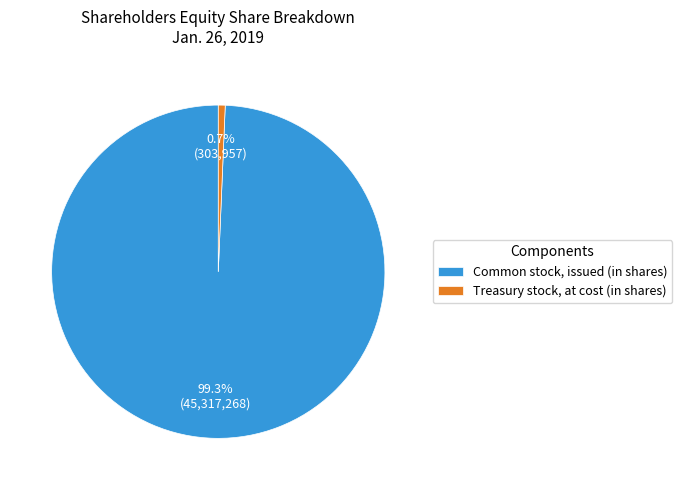

To the nearest percent, what is the combined percentage of Common stock, issued (in shares) and Treasury stock, at cost (in shares)?

100%